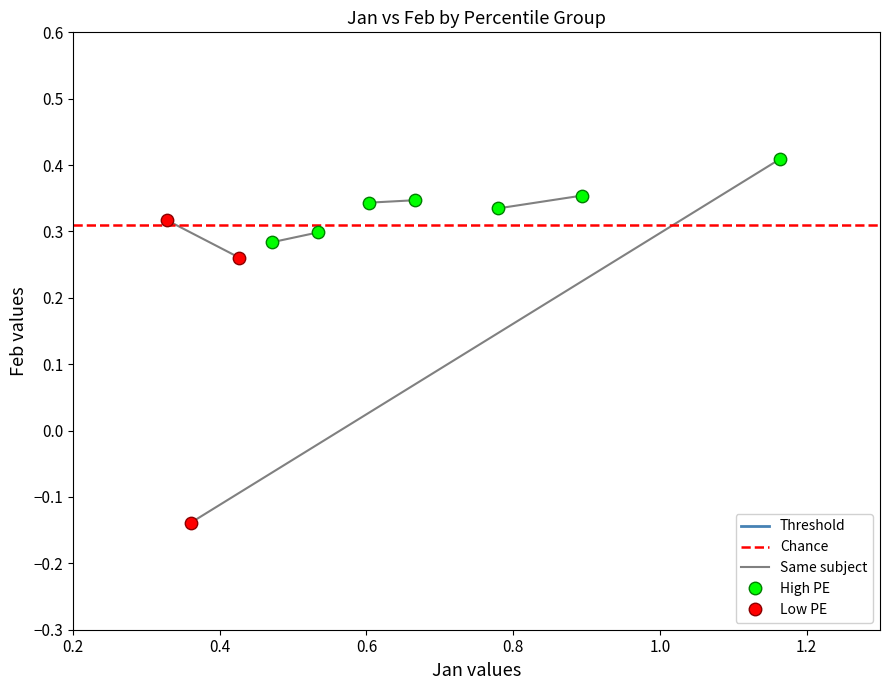

Which series has the largest Y range (max minus min)?

Low PE